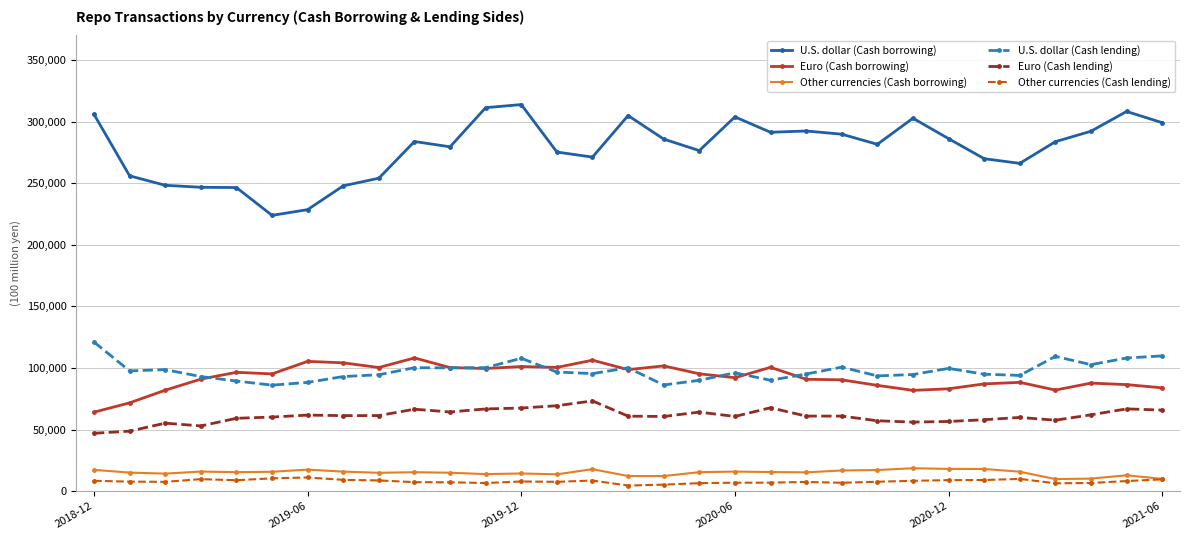

What is the value of the U.S. dollar (Cash borrowing) point at the 10th from the left?

283912